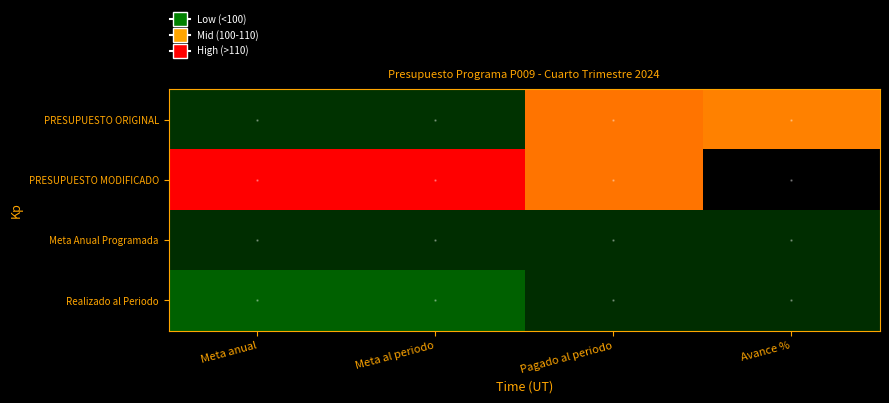

What is the spread (max minus min) of values at Meta anual?

17.6